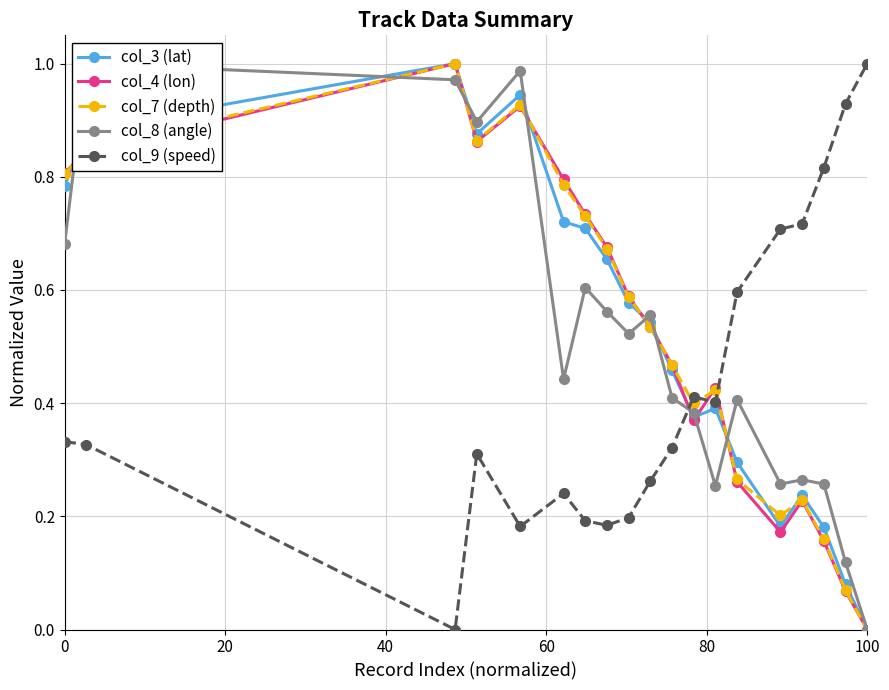

Is it true that col_7 (depth) equals 0.5 at 100?

False